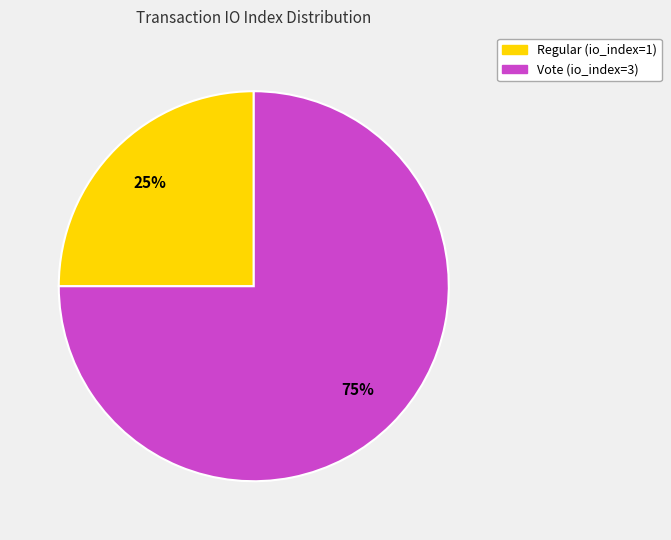

Between Regular (io_index=1) and Vote (io_index=3), which is larger?

Vote (io_index=3)